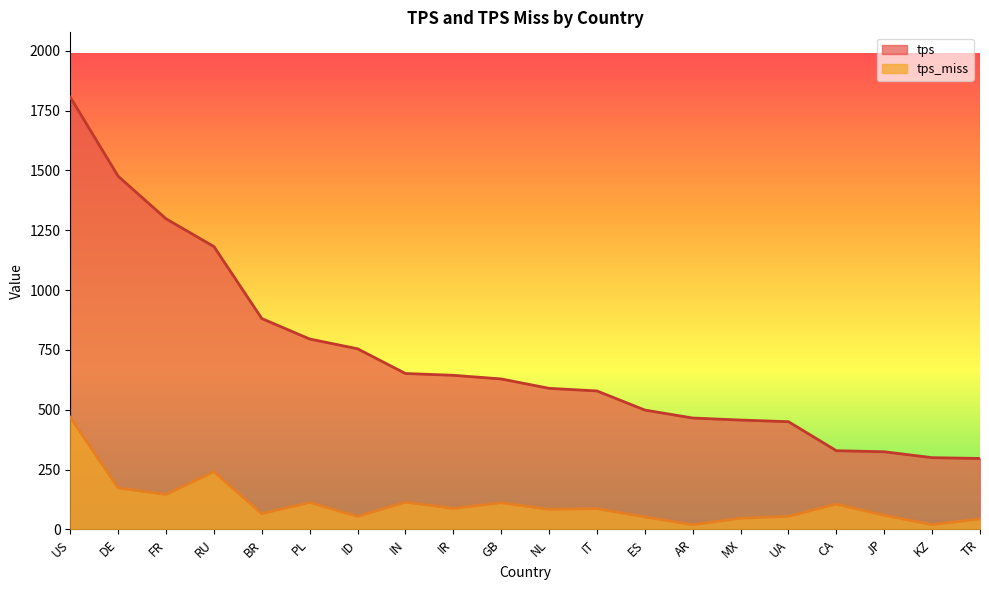

At which category is the sum across all series the highest?

US